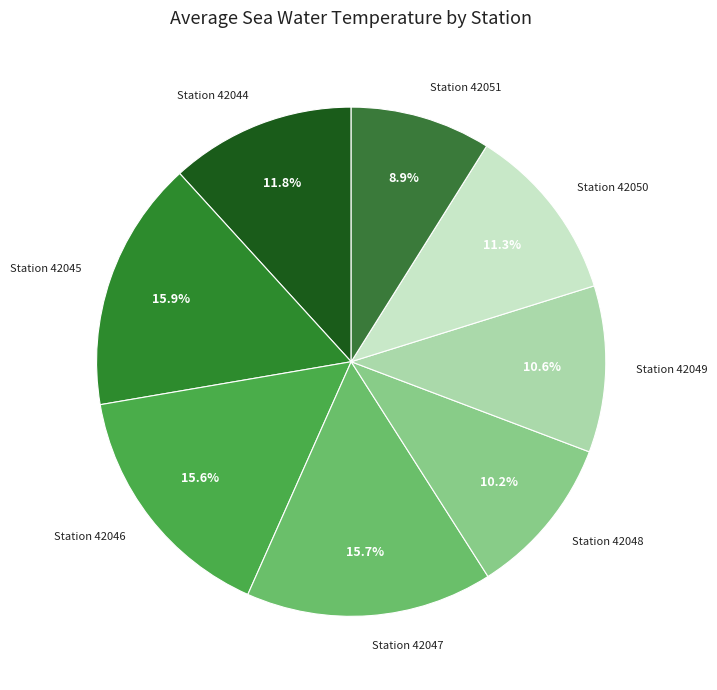

Which has a higher value, Station 42049 or Station 42046?

Station 42046